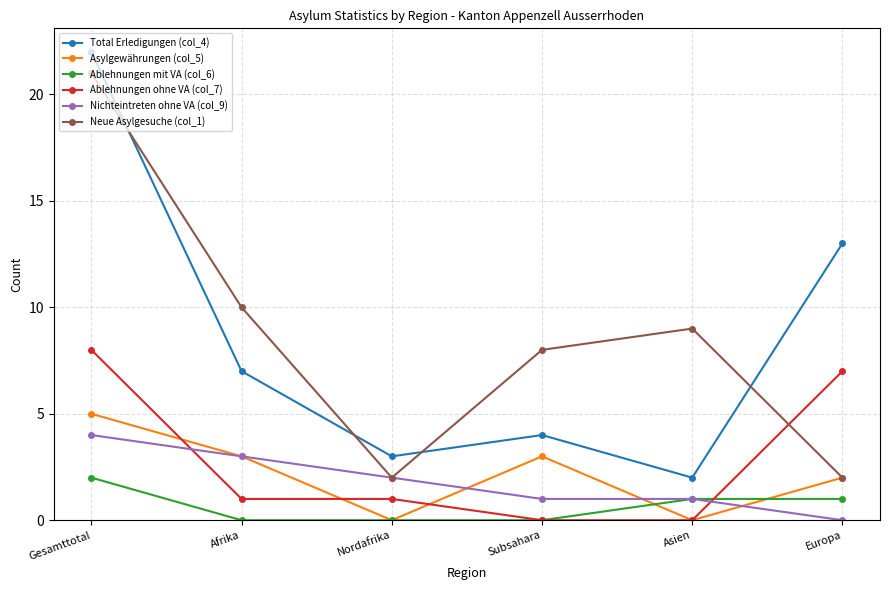

At which category does the chart reach its peak across all series?

Gesamttotal